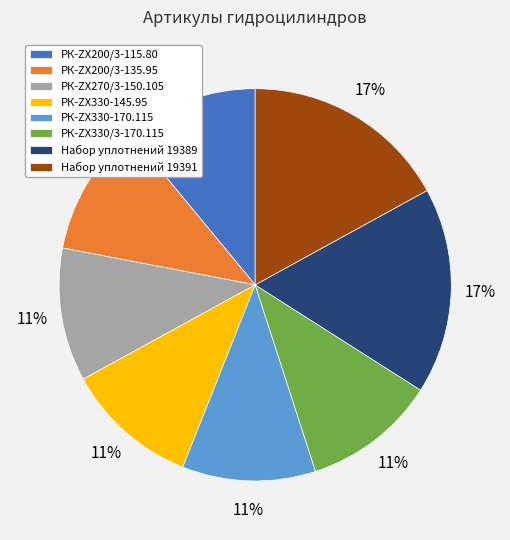

What is the ratio of the value at РК-ZX330/3-170.115 to the value at РК-ZX200/3-135.95?

1.0